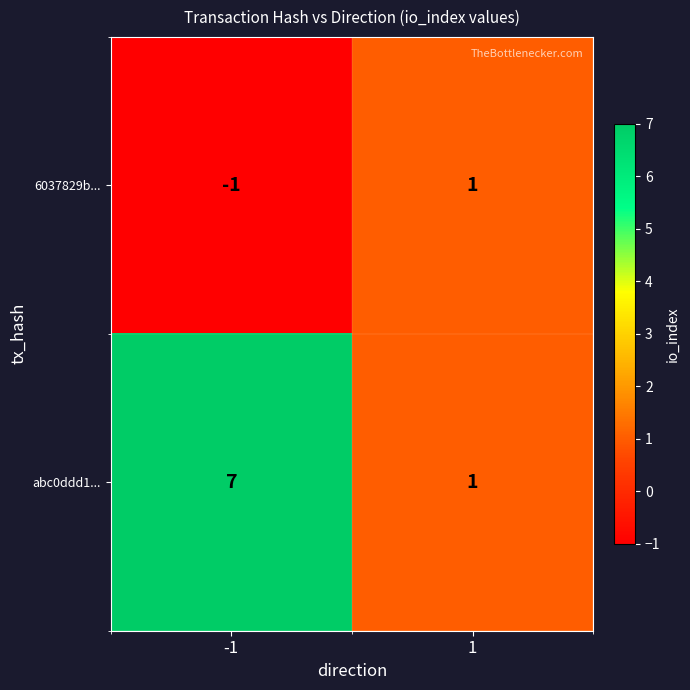

True or false: abc0ddd1... has a value of 7 at -1.

True